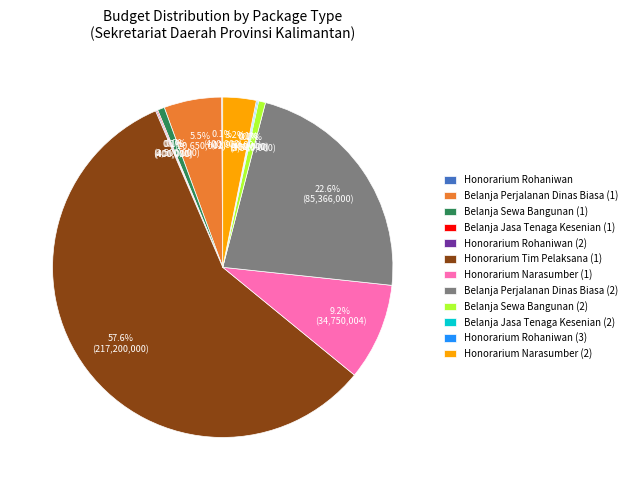

Which slice is the largest?

Honorarium Tim Pelaksana (1)